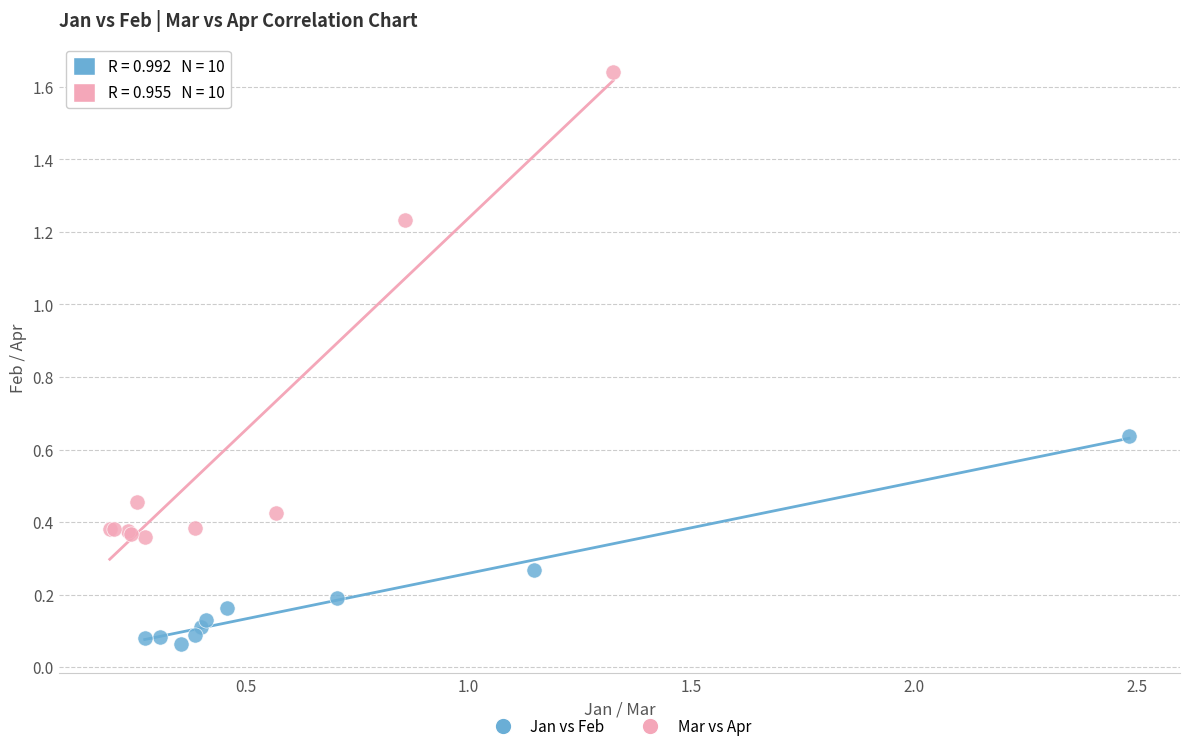

Which series has the widest spread of Y values?

Mar vs Apr